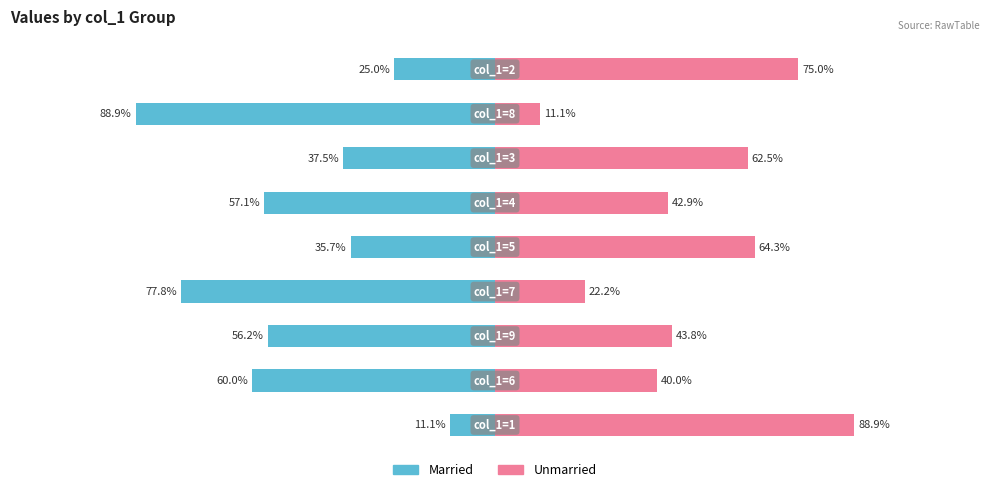

Which series has the widest spread of values?

Married